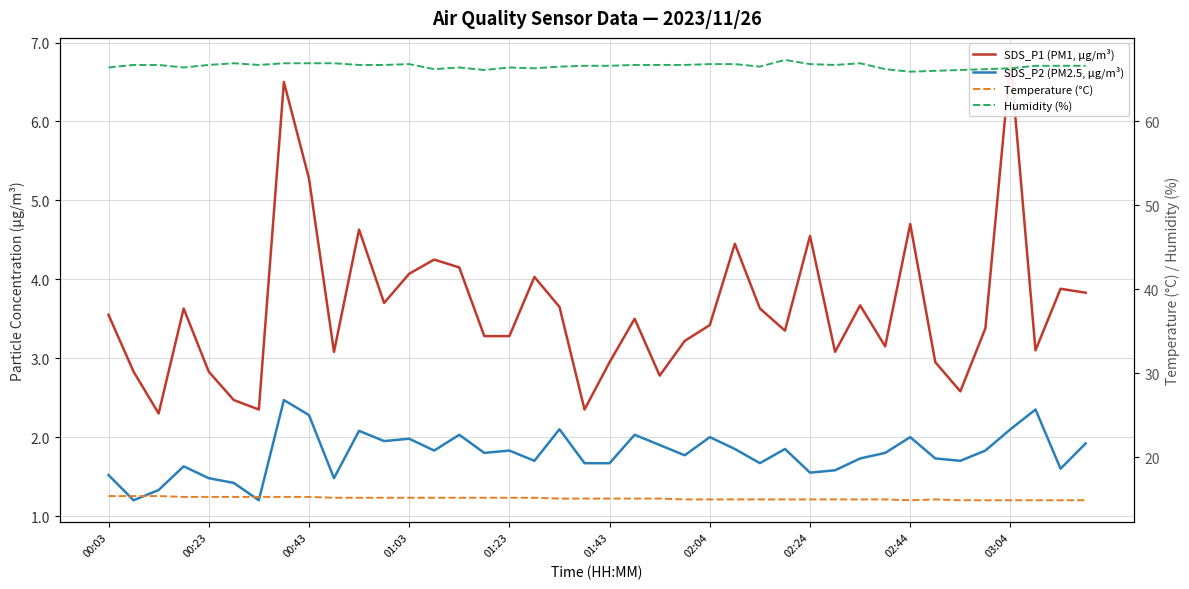

How many series are shown in this chart?

4